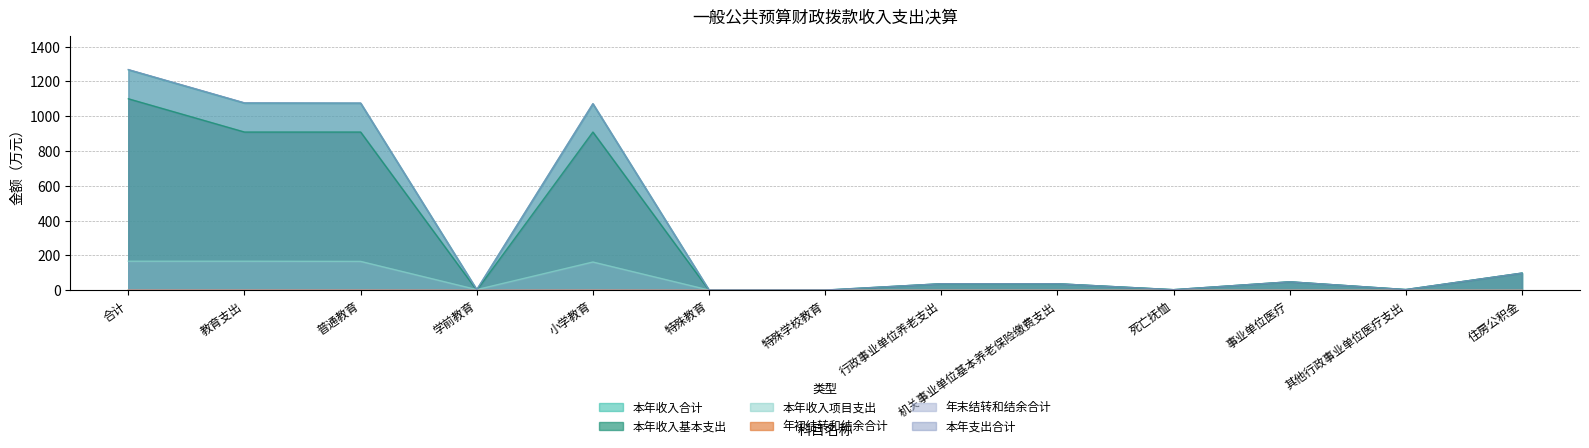

At which label does 本年支出合计 reach its peak?

合计